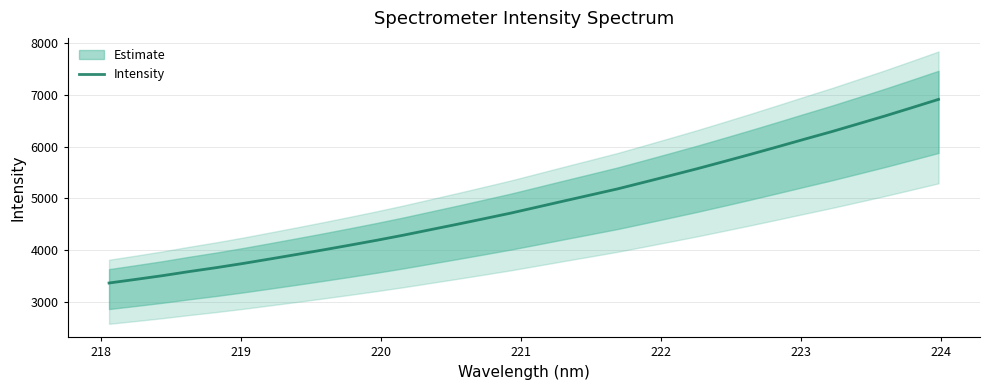

Reading left to right, transcribe all the data shown in this chart.

3359.6	3429.9	3502.1	3581.7	3656.7	3737.6	3824.0	3911.6	4000.6	4092.9	4187.2	4286.3	4391.3	4496.1	4603.5	4712.1	4829.7	4948.0	5064.7	5182.0	5311.8	5442.8	5575.5	5714.2	5854.9	5998.8	6145.1	6288.8	6440.4	6593.1	6752.3	6913.6